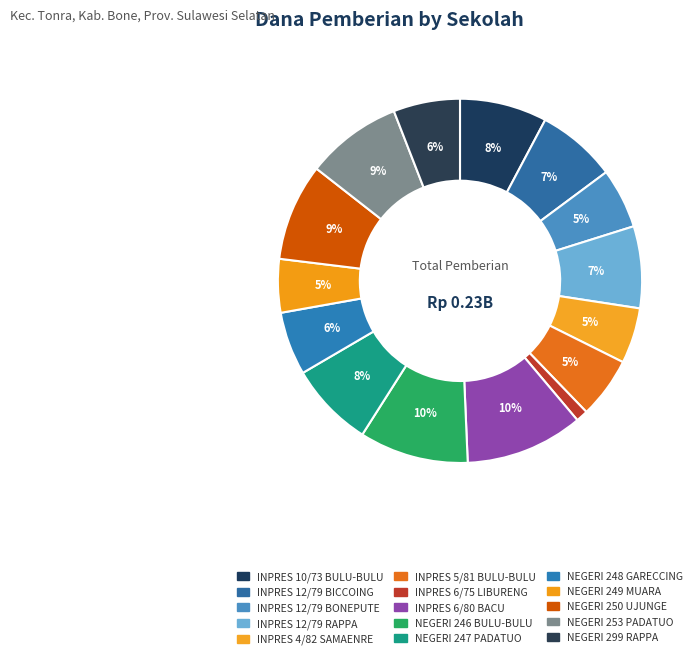

Count the number of slices in the pie.

15